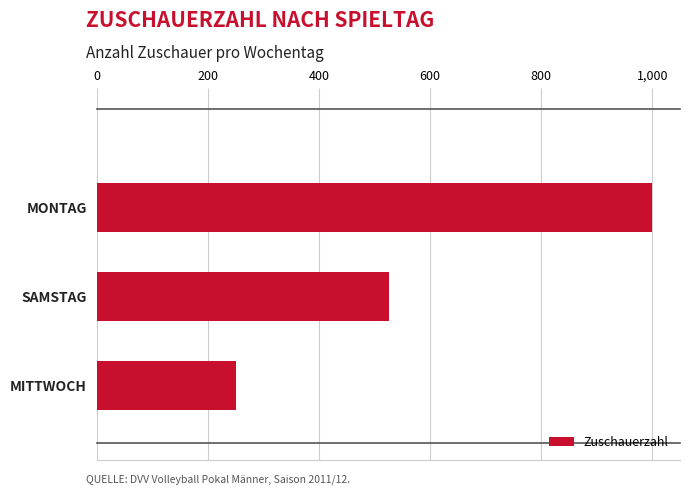

What is the difference between the maximum and minimum values?

750